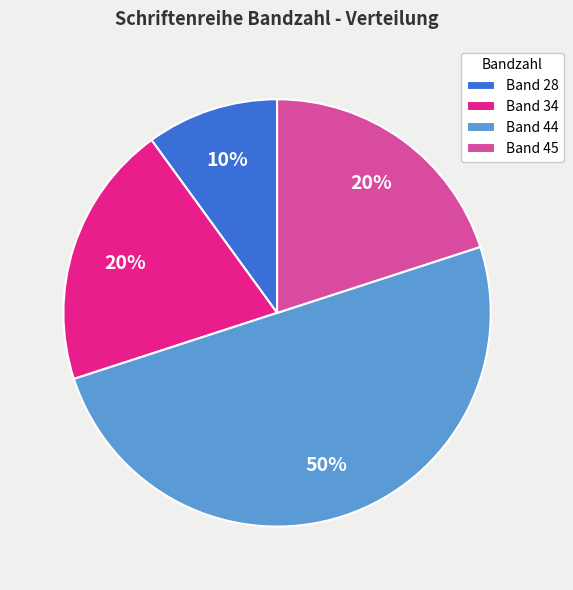

Between Band 28 and Band 45, which is larger?

Band 45